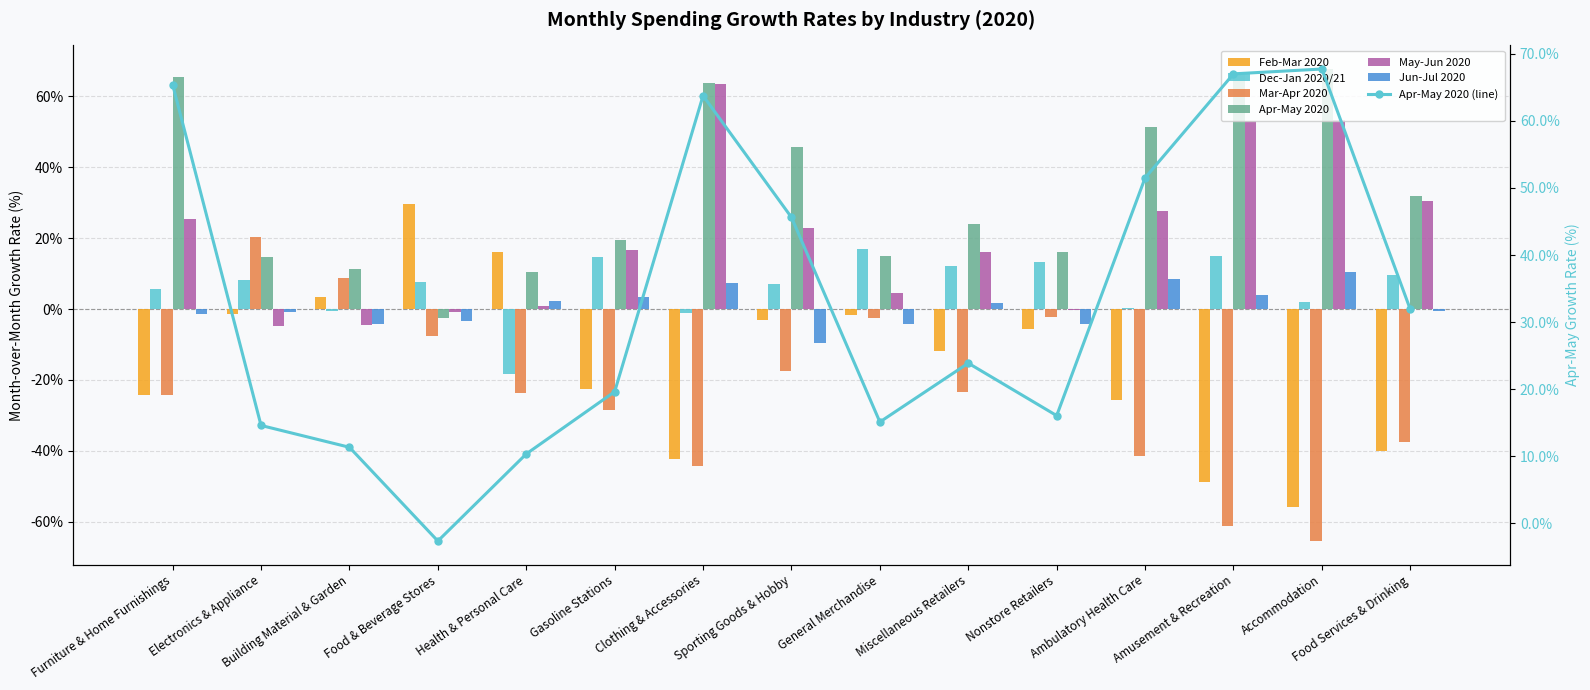

How many categories are shown in the chart?

15